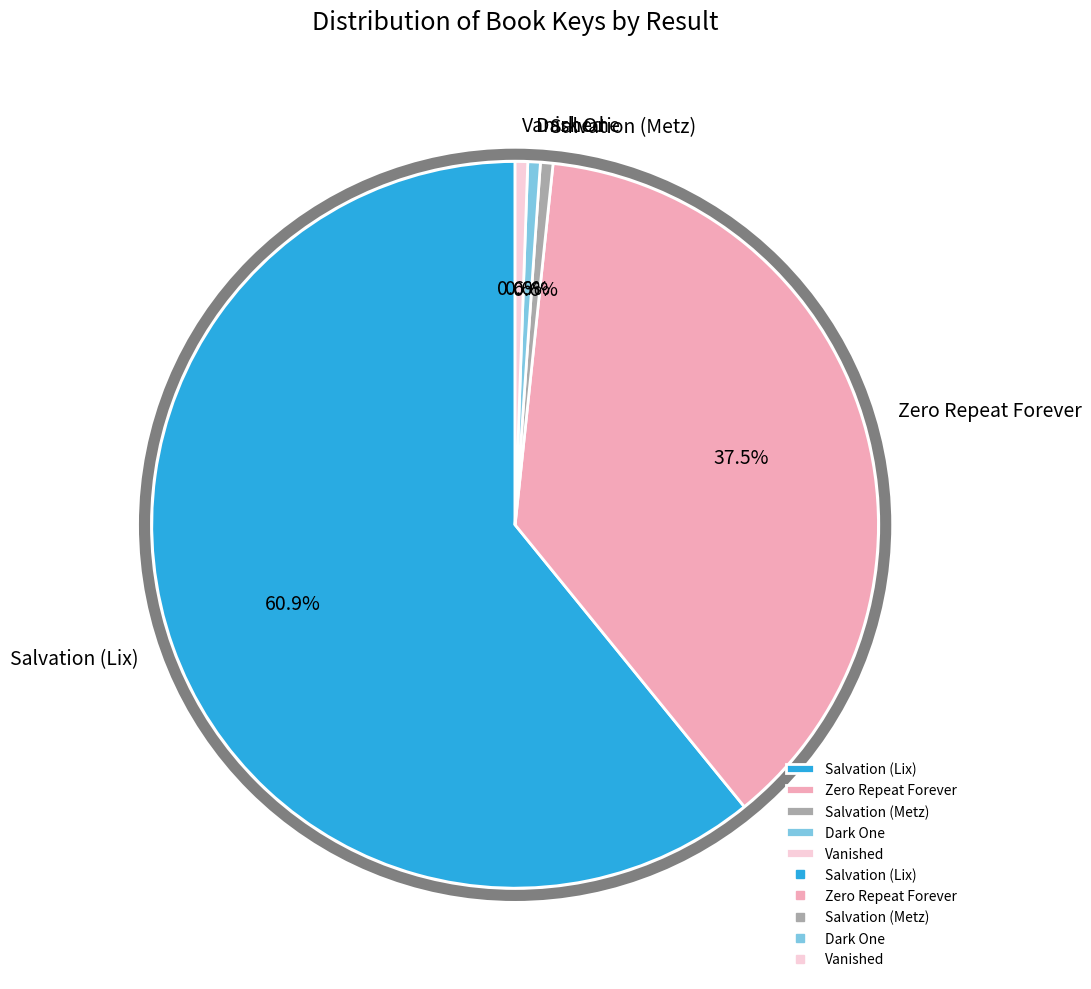

The Zero Repeat Forever slice represents 23% of the pie. True or false?

False